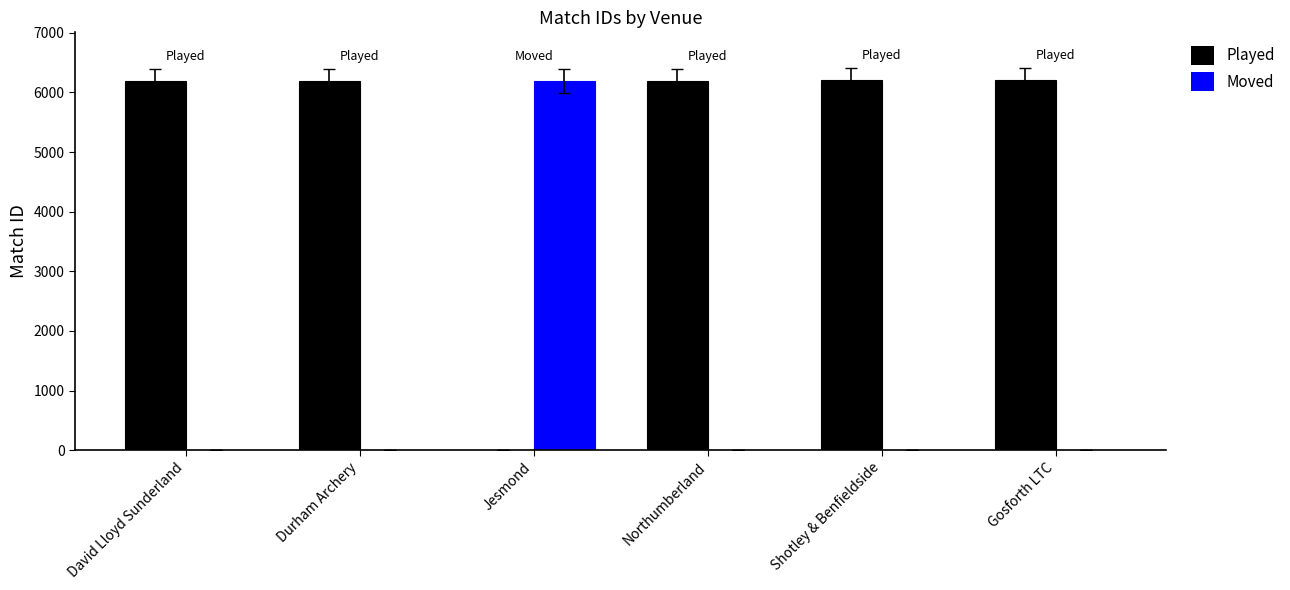

What is the total value across all series at Shotley & Benfieldside?

6207